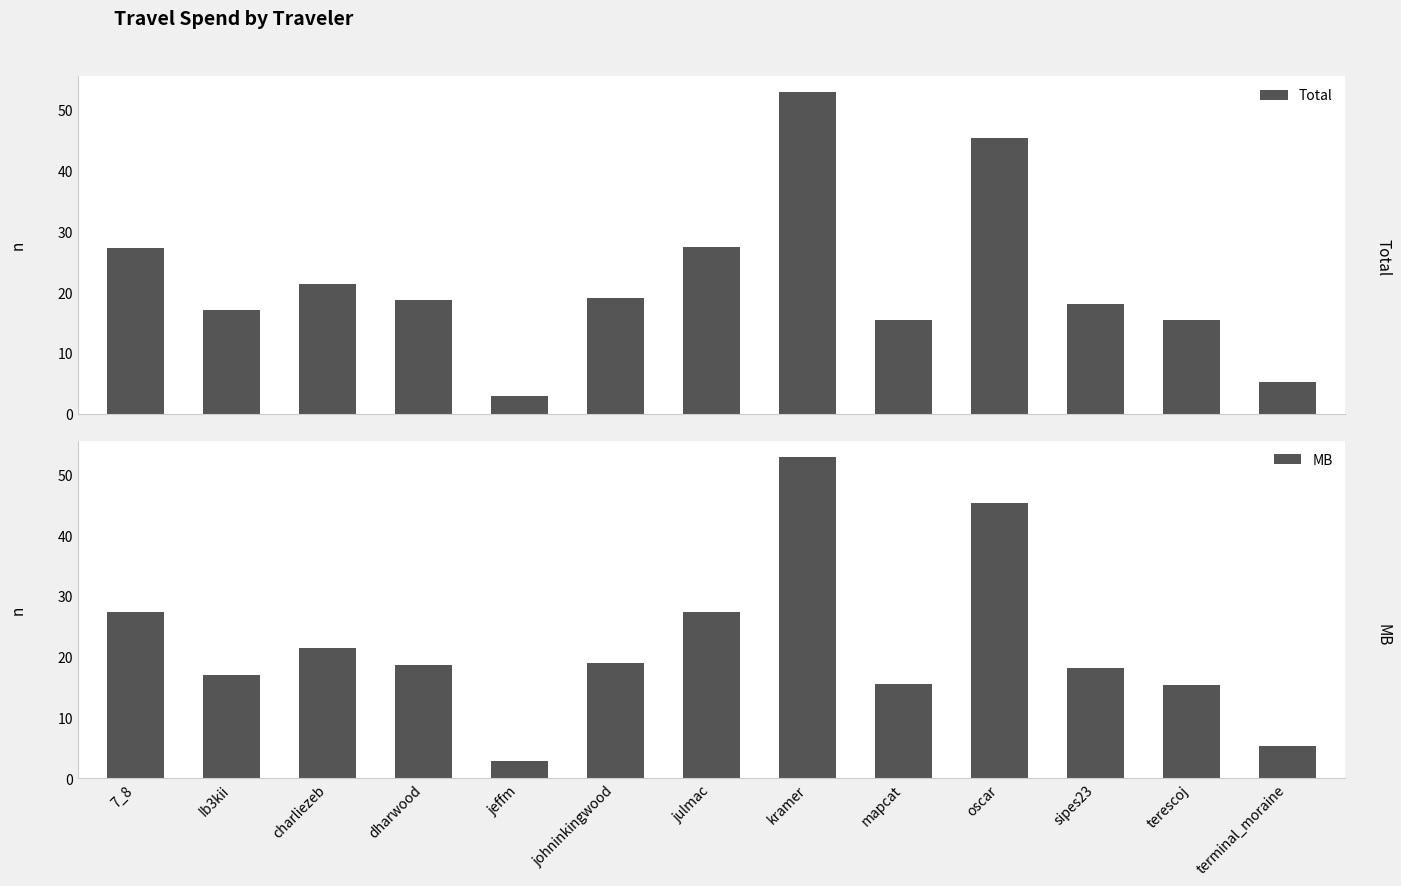

What are all the series names shown in the legend?

Total, MB